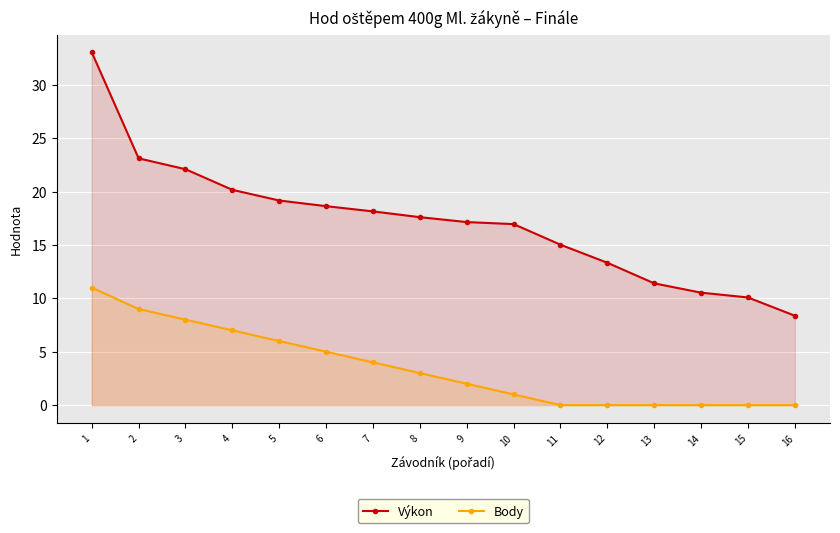

How many data points in Body are above 3?

7